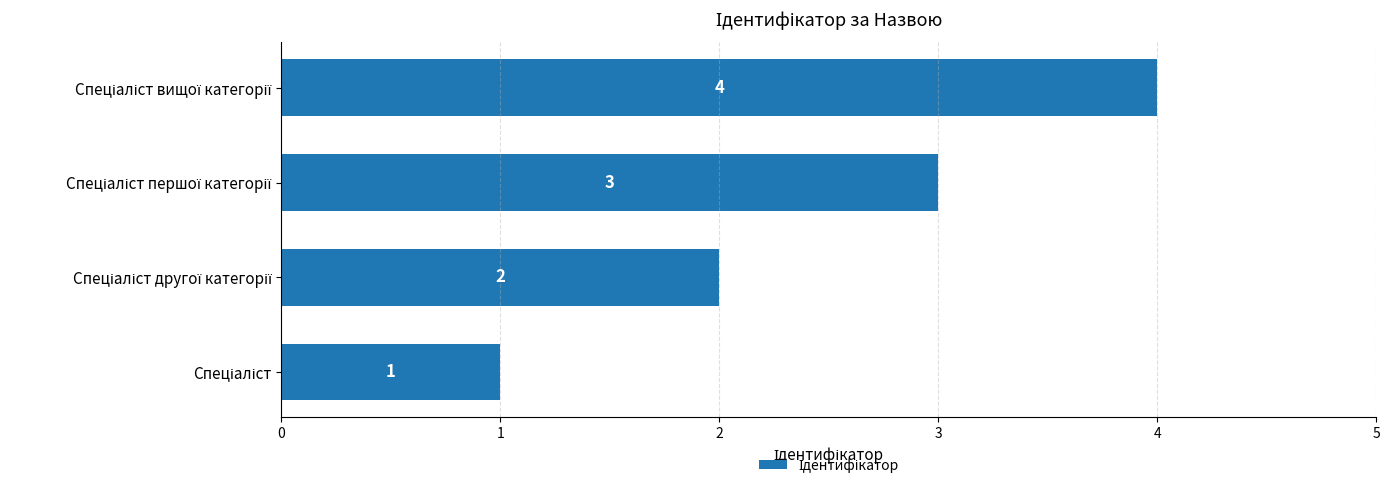

How many bars are there in total?

4